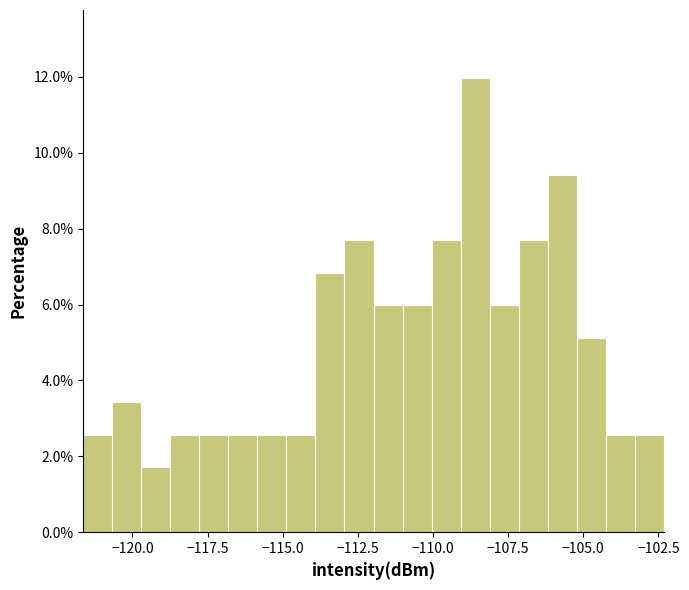

Around what value on the x-axis is the tallest bar? Give the approximate position of its centre, as read against the axis.

-108.5